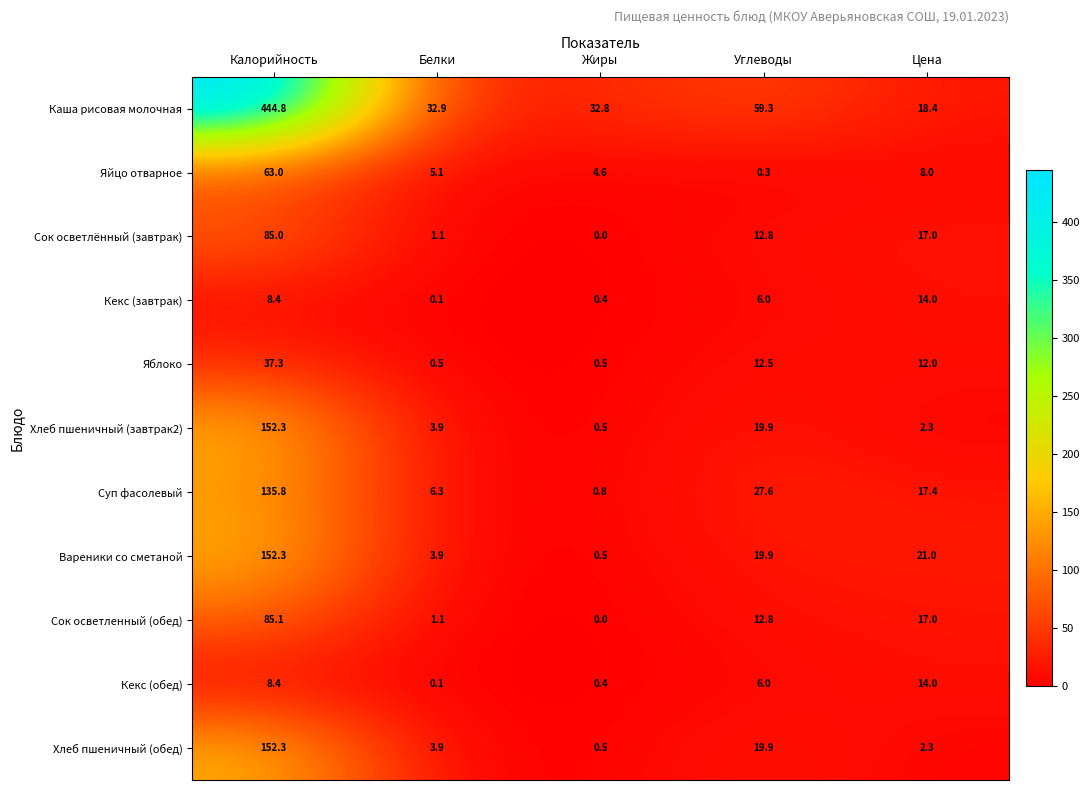

What is the difference between the maximum and minimum values in the Сок осветленный (обед) series?

85.1